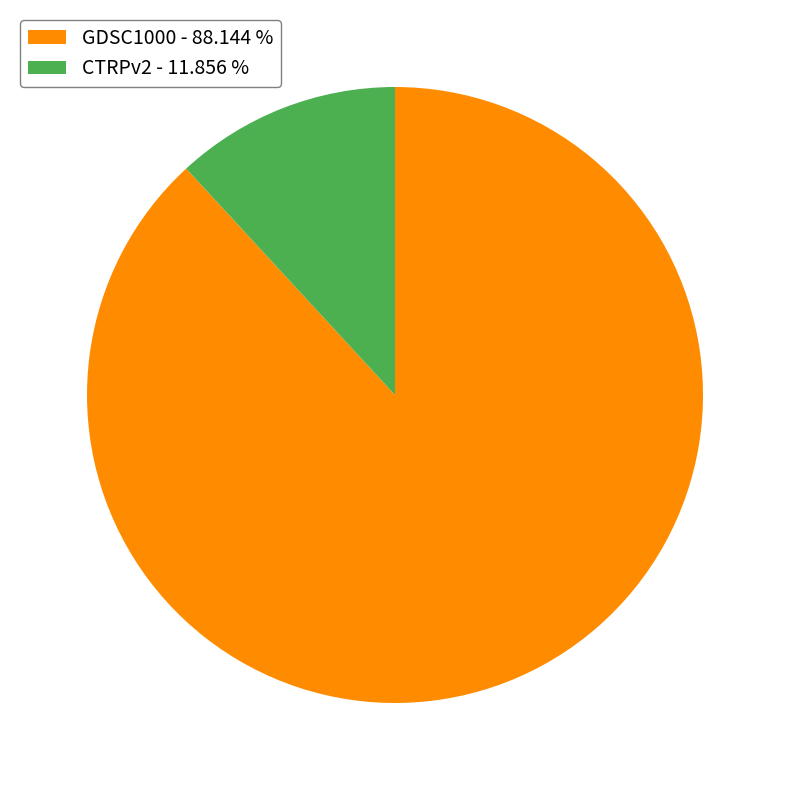

The CTRPv2 slice represents 1% of the pie. True or false?

False